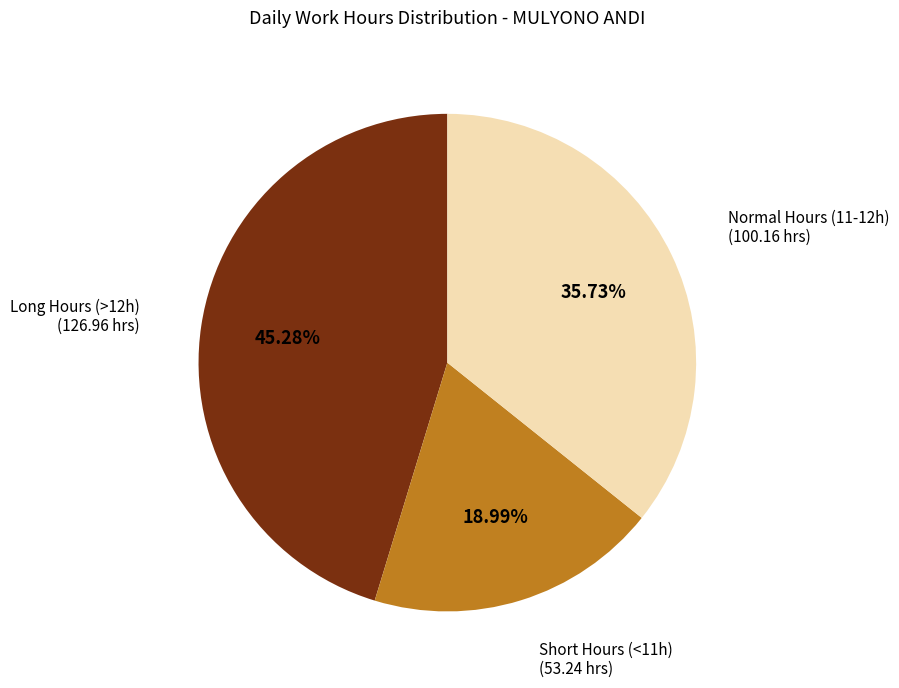

Is there any slice that represents more than half of the pie?

No